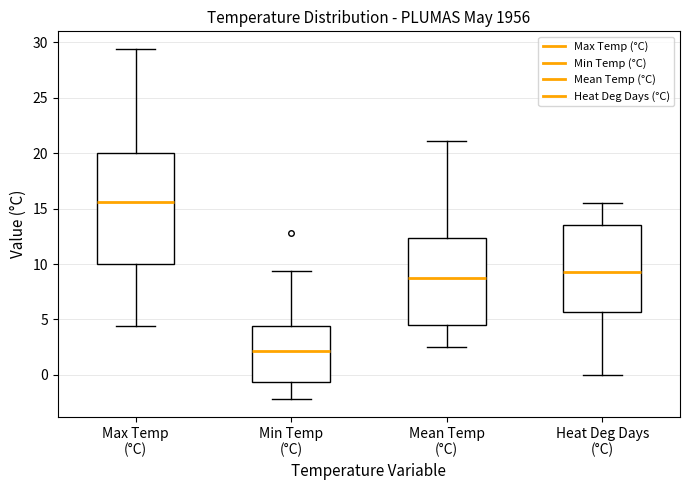

Which box has the lowest median line?

Min Temp (°C)